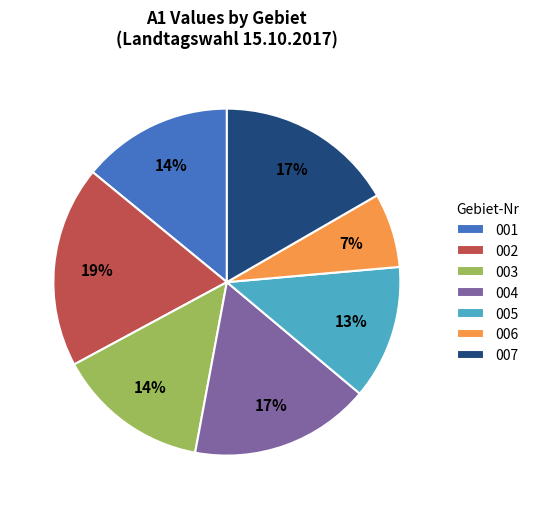

What percentage is the 002 slice, to the nearest percent?

19%